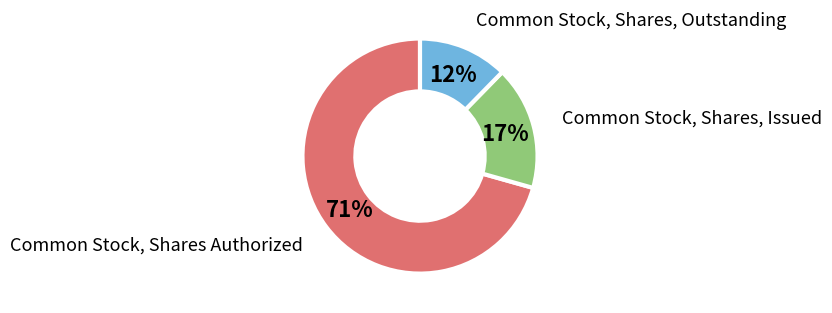

Is there a majority slice in this chart?

Yes